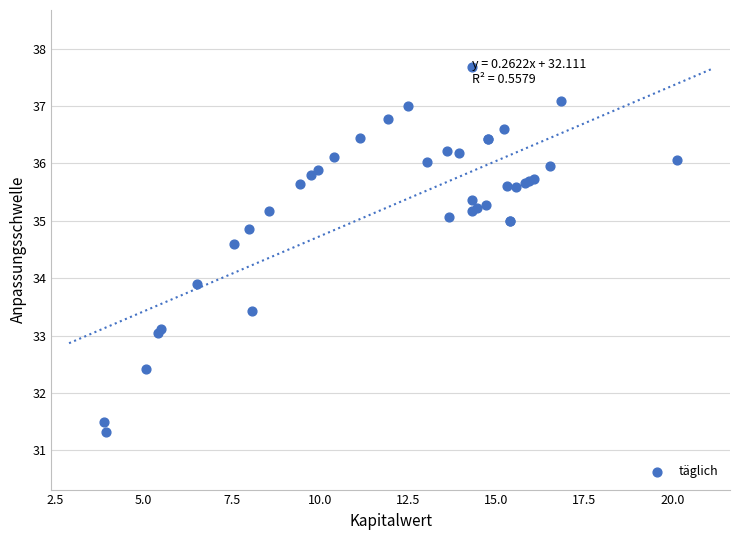

What Y value in the scatter plot is closest to 34?

33.9